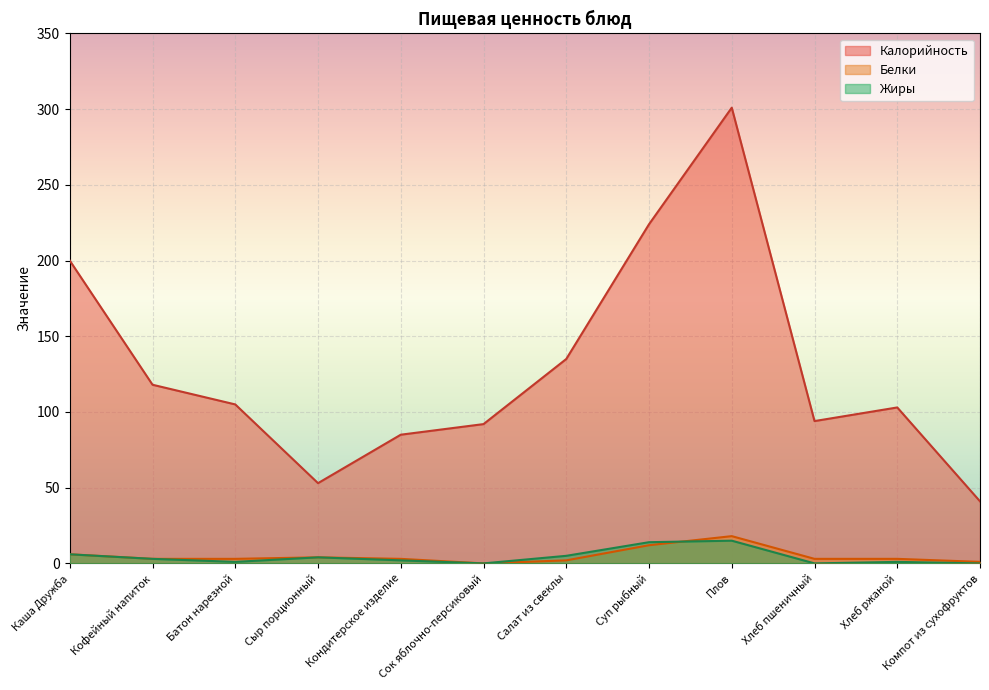

How many interior local valleys does the Калорийность series have?

2